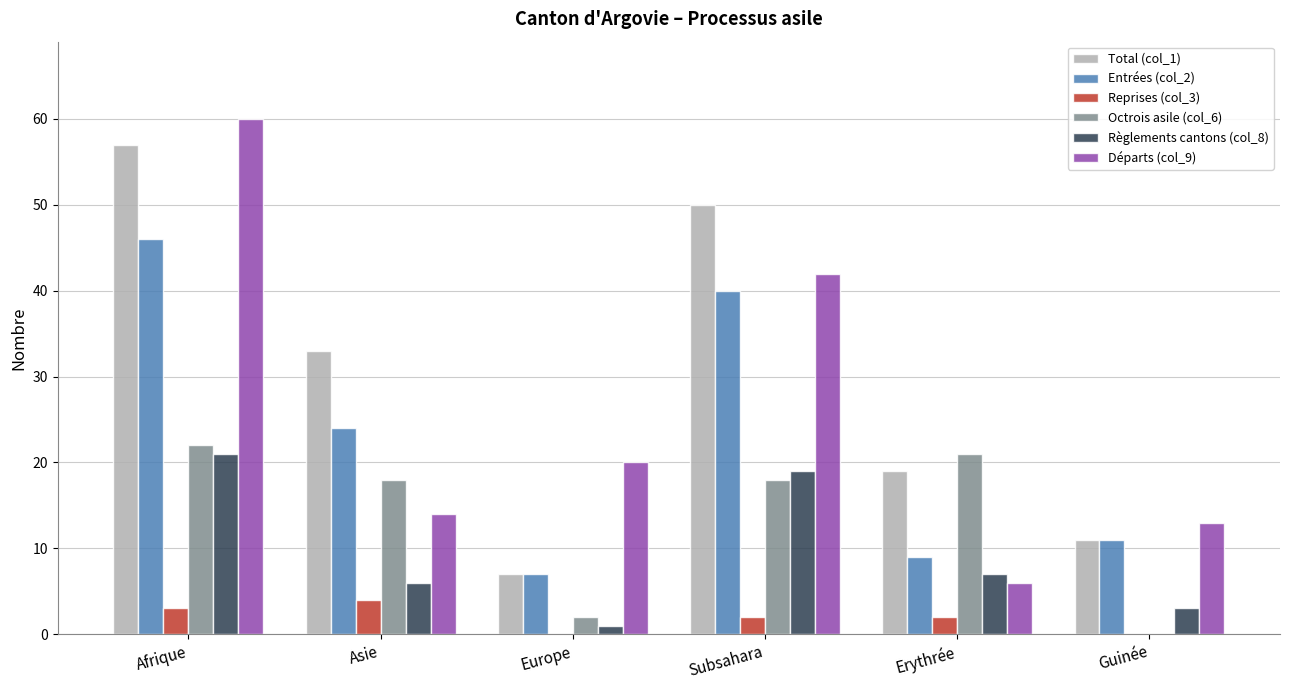

What is the sum of all Entrées (col_2) values?

137